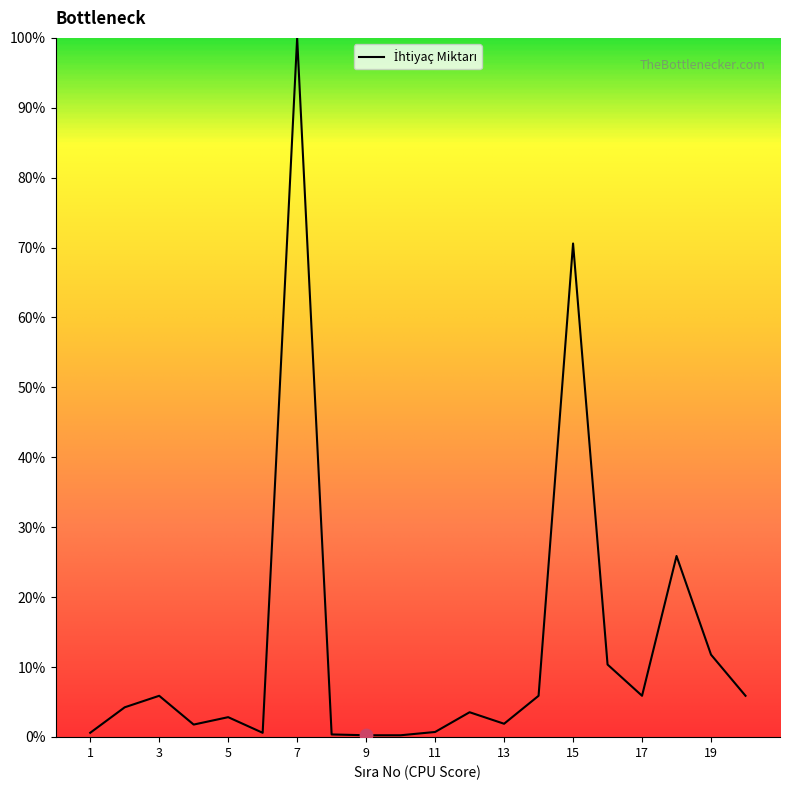

What is the maximum value shown in the chart?

100.0